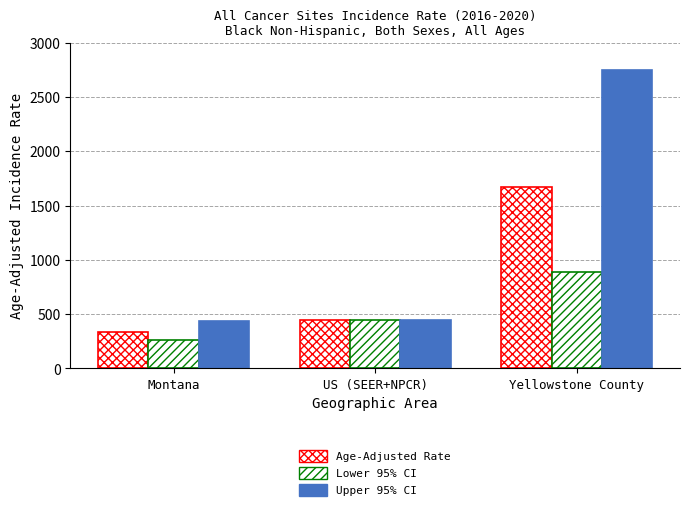

Which series has the largest total across all categories?

Upper 95% CI